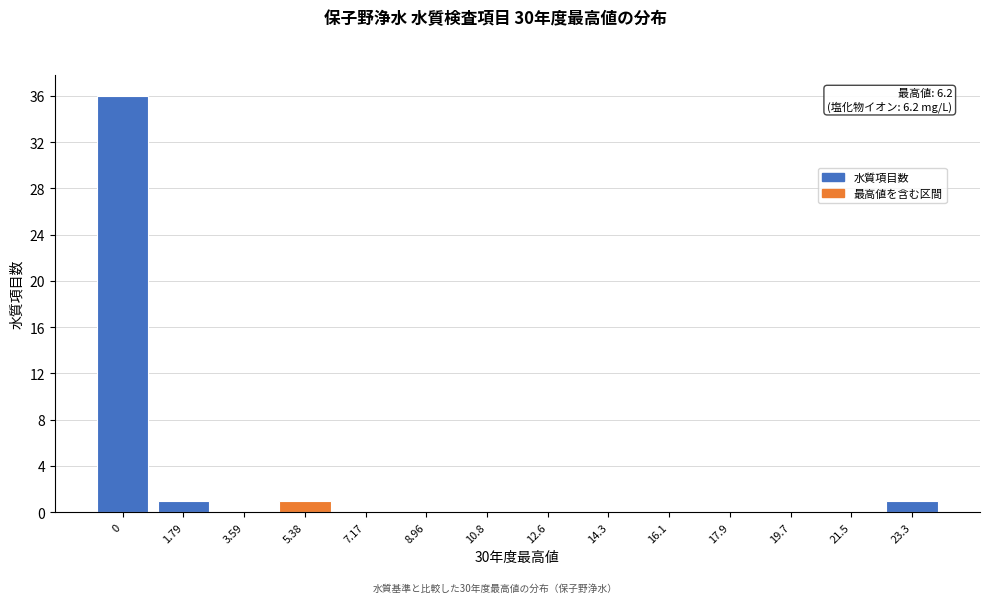

Reading left to right, list all the values displayed in this chart.

0=36	1.79=1	3.59=0	5.38=1	7.17=0	8.96=0	10.8=0	12.6=0	14.3=0	16.1=0	17.9=0	19.7=0	21.5=0	23.3=1